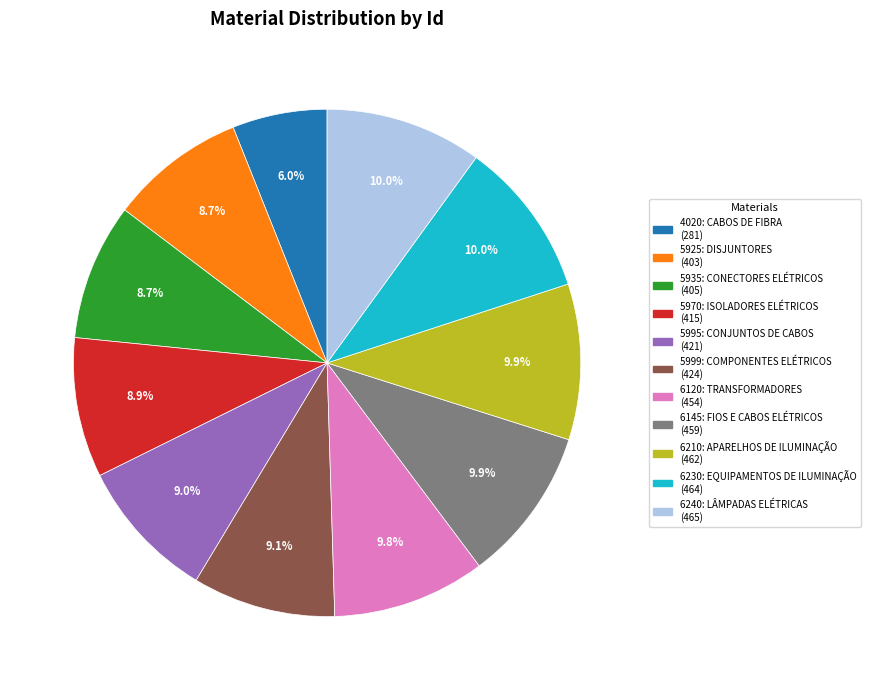

Approximately how many times larger is the value at 6240: LÂMPADAS ELÉTRICAS (465) compared to 6210: APARELHOS DE ILUMINAÇÃO (462)?

1.0